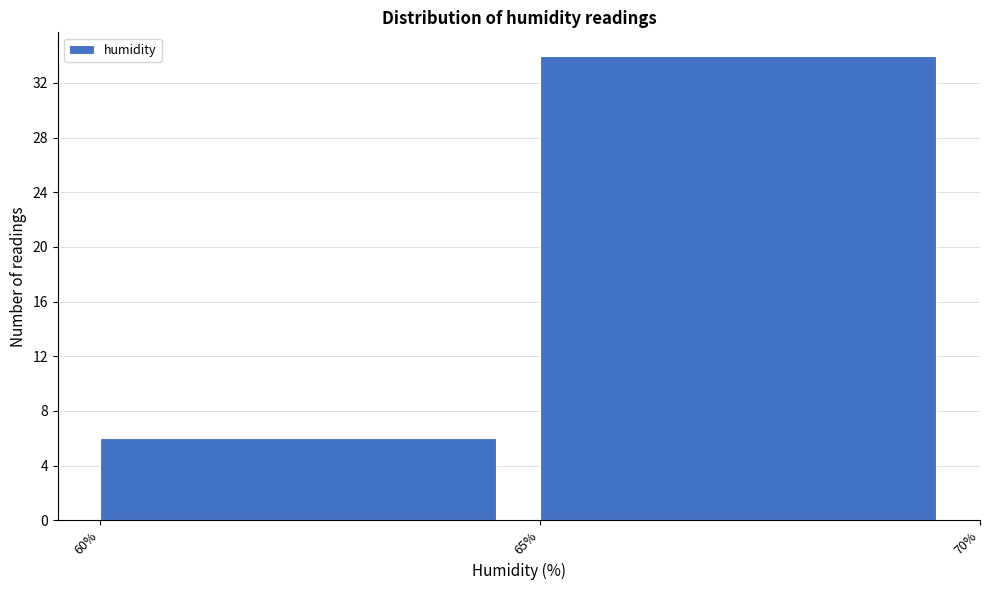

Reading left to right, list every bar in this chart as the range it spans on the x-axis followed by its height. The values are not printed on the chart, so give them approximately, as read against the axis.

60% to 65%: 6
65% to 70%: 34